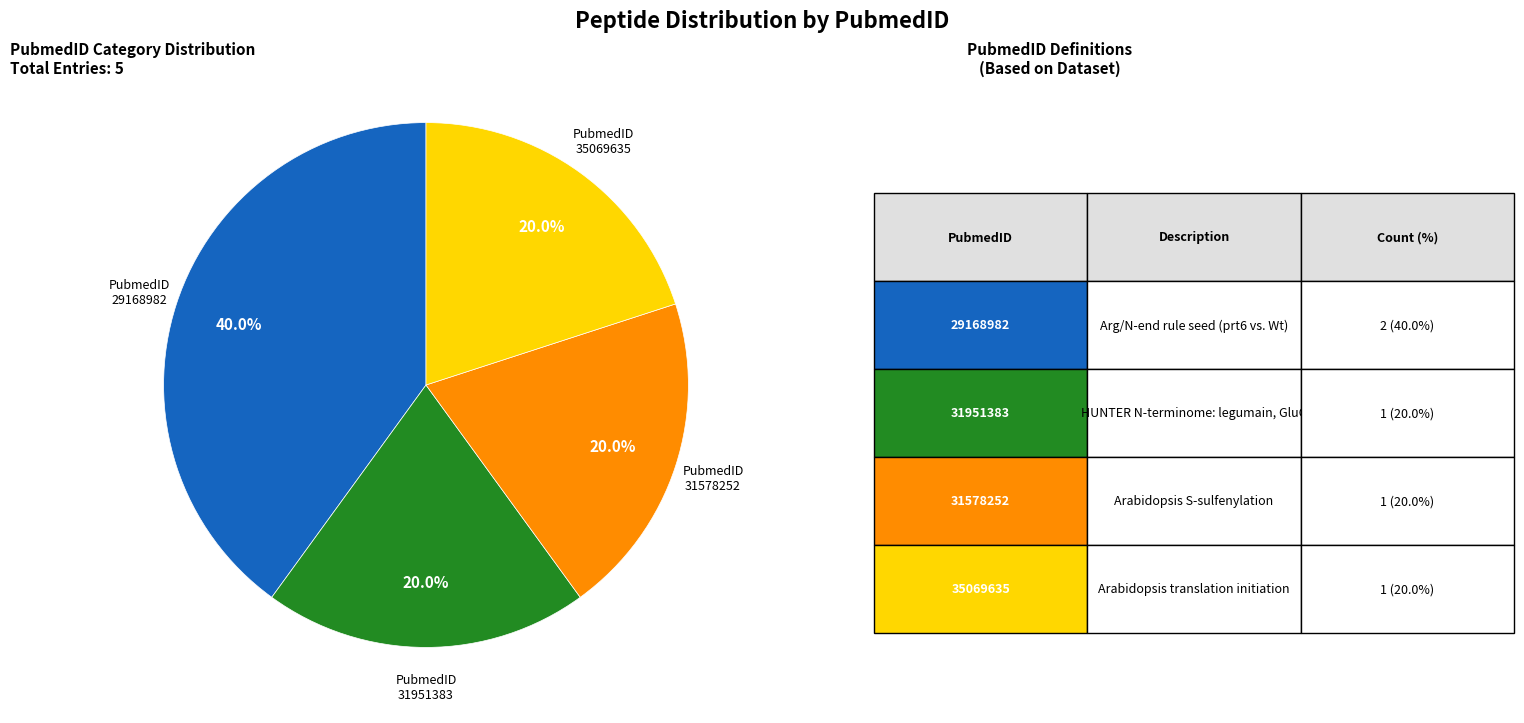

Does any single category account for the majority?

No